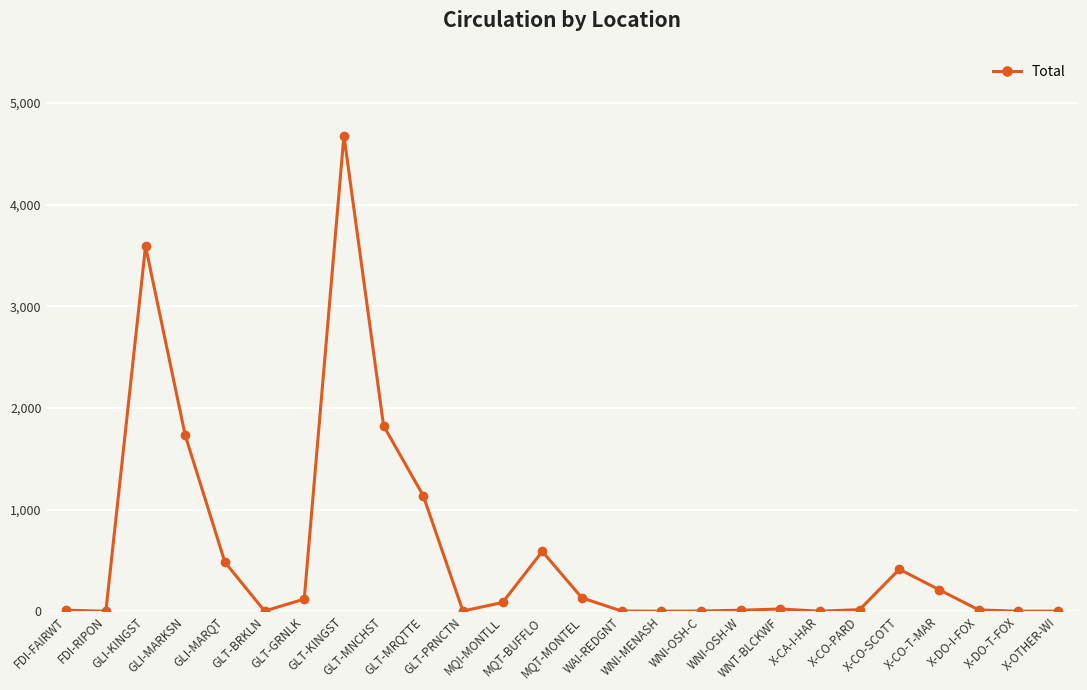

What is the average value?

581